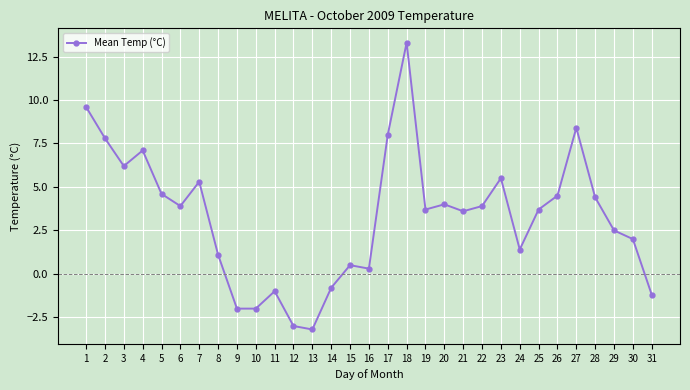

Read the value at 16.

0.3